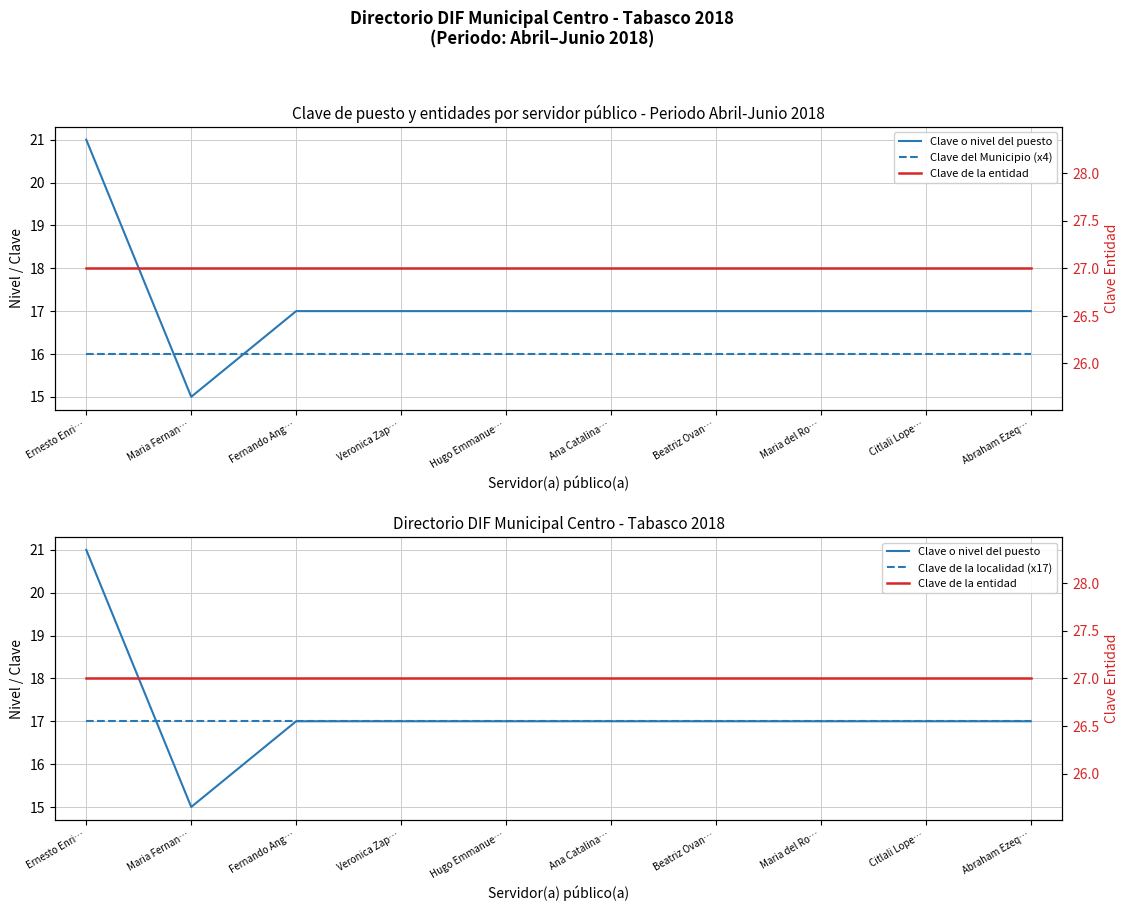

Which label corresponds to the smallest value in the chart?

Maria Fernan…